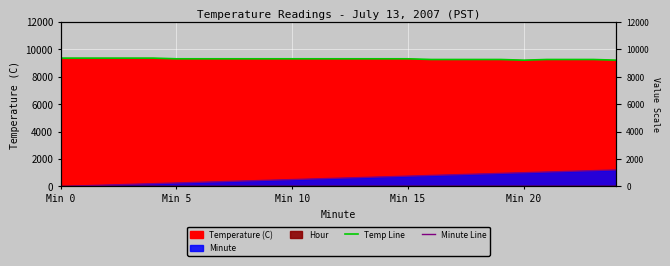

Is it true that Minute Line equals 84 at Min 20?

False